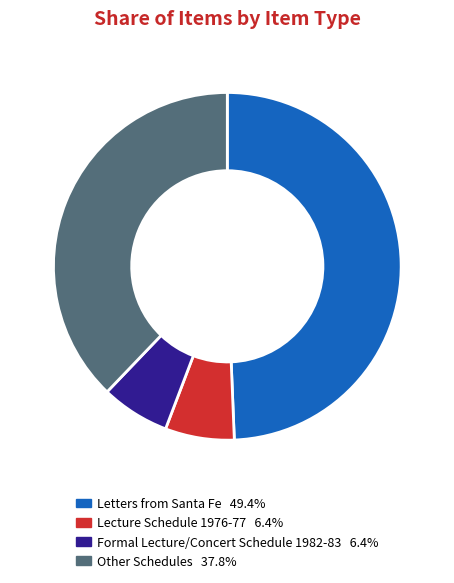

Count the number of slices in the pie.

4